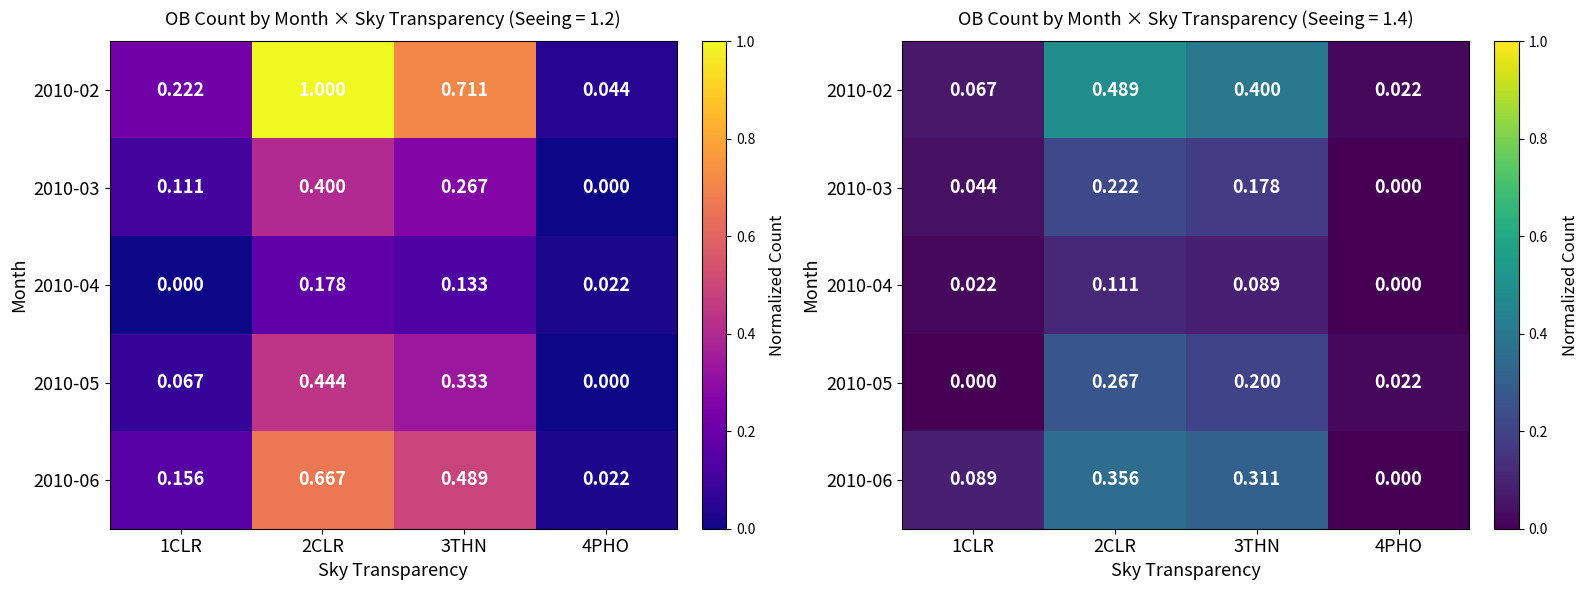

At which label does 2010-04 reach its minimum?

4PHO